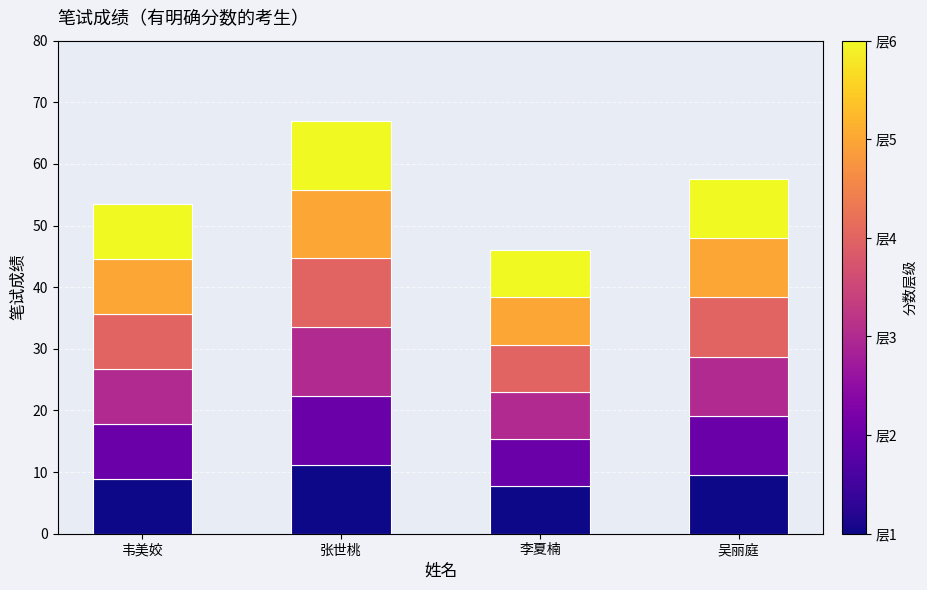

What is the total value across all series at 李夏楠?

46.0